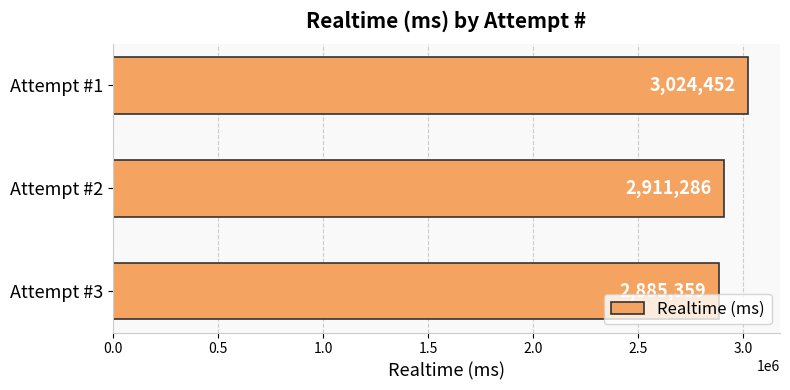

Reading bottom to top, what are all the values shown in this chart?

2885359	2911286	3024452